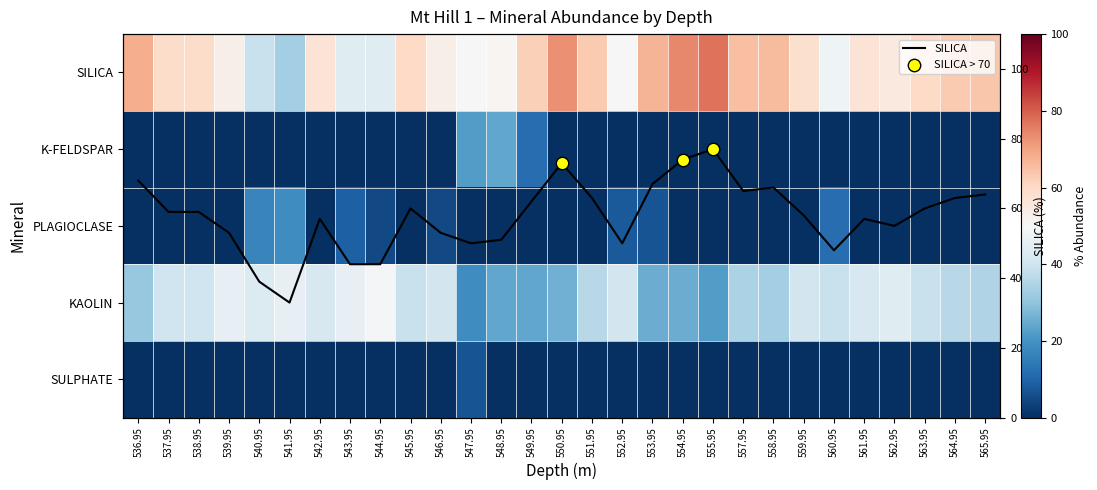

What is the difference between the K-FELDSPAR values at 554.95 and 548.95?

24